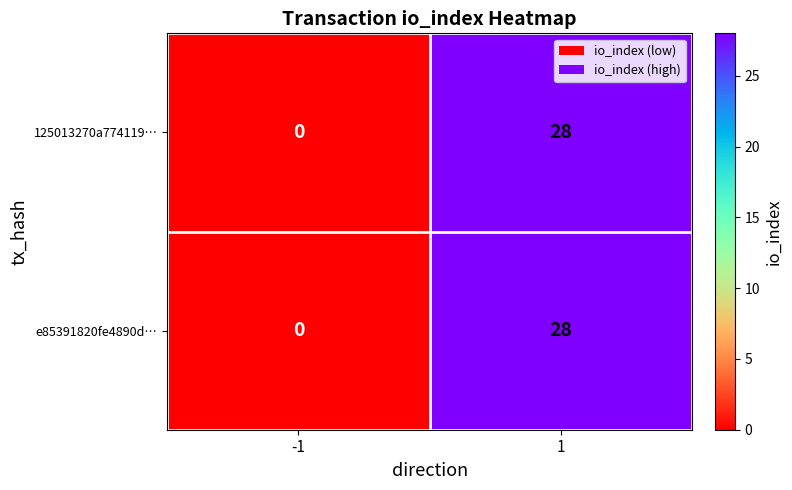

Count the number of categories in the chart.

2